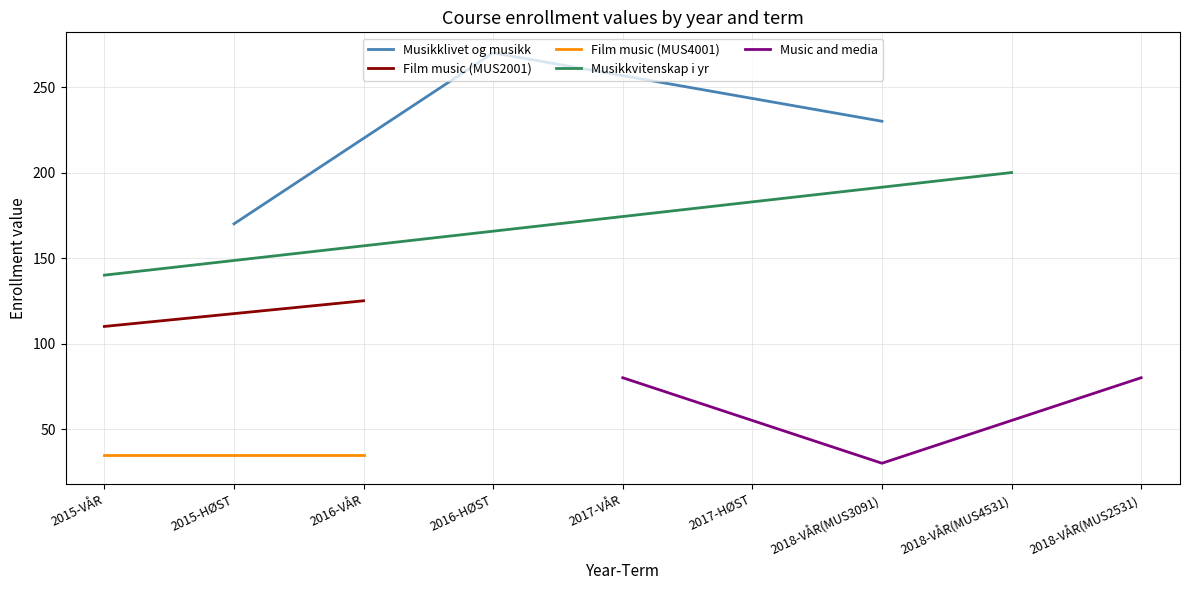

Is it true that Film music equals 56 at 2015-HØST?

False